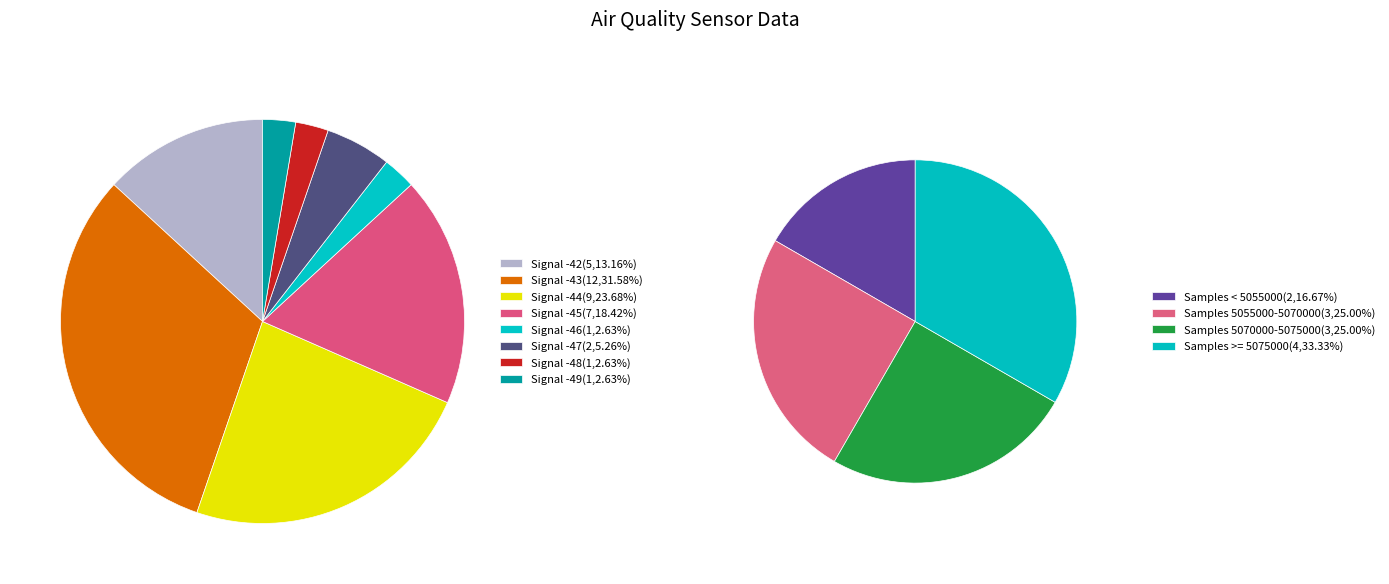

How many slices are in this pie chart?

12